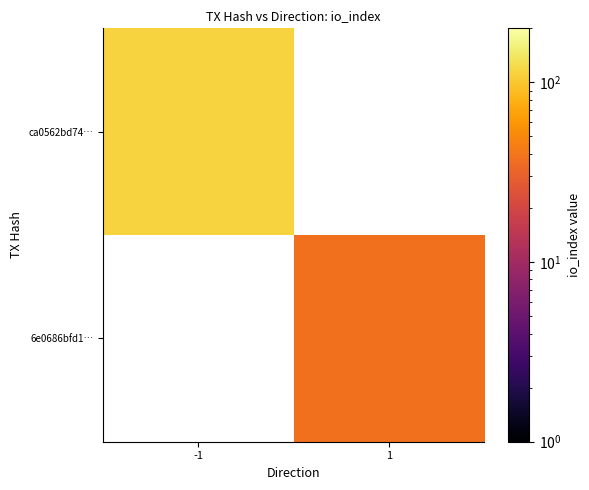

Count the number of categories in the chart.

2